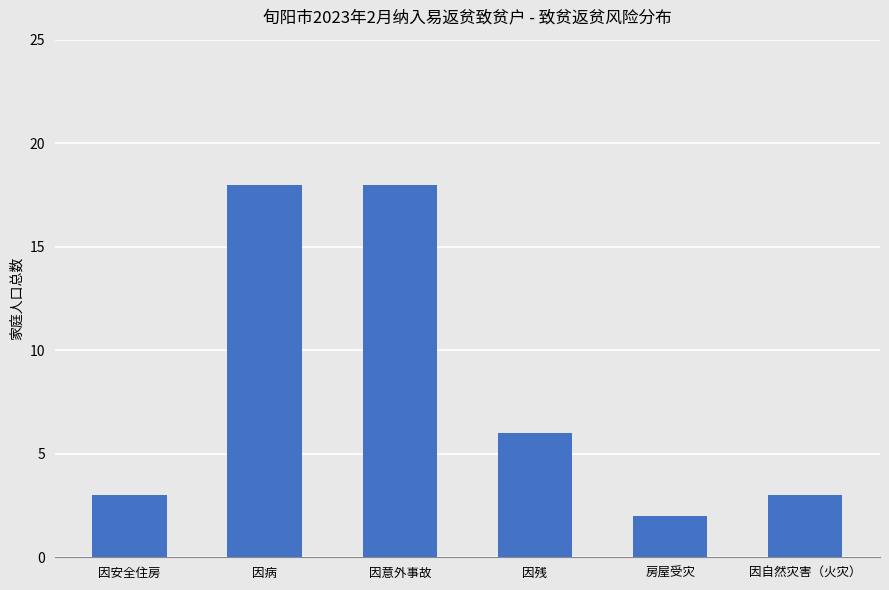

What is the label of the 1st bar from the left?

因安全住房